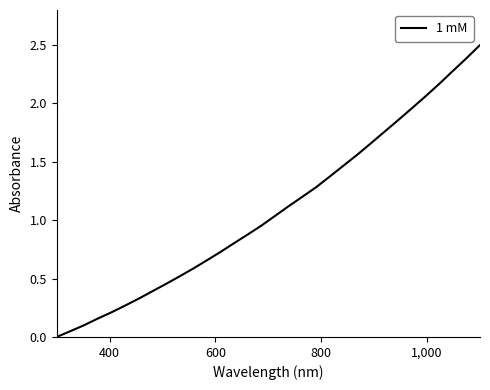

What is the maximum value shown in the chart?

2.5